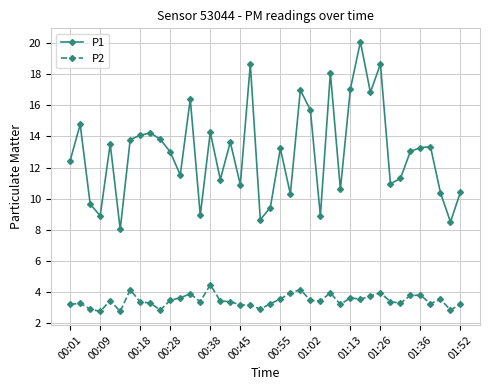

Which series has the largest total across all categories?

P1